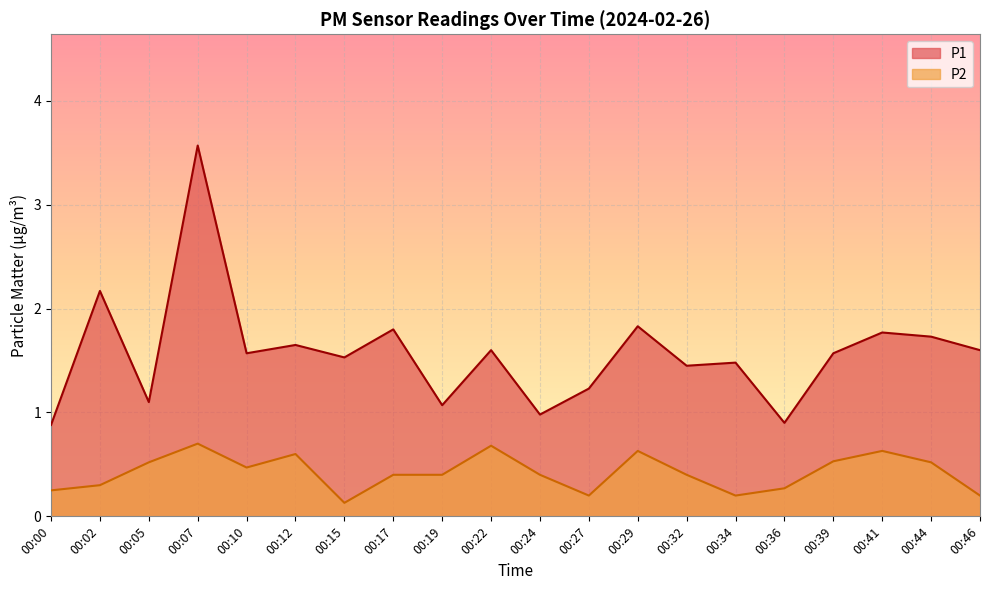

At which category is the sum across all series the highest?

00:07